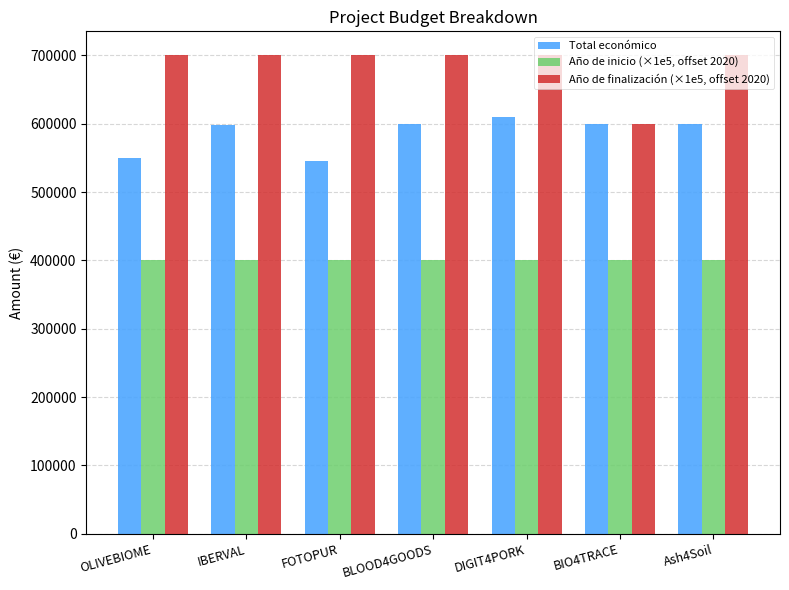

What is the greatest value displayed?

700000